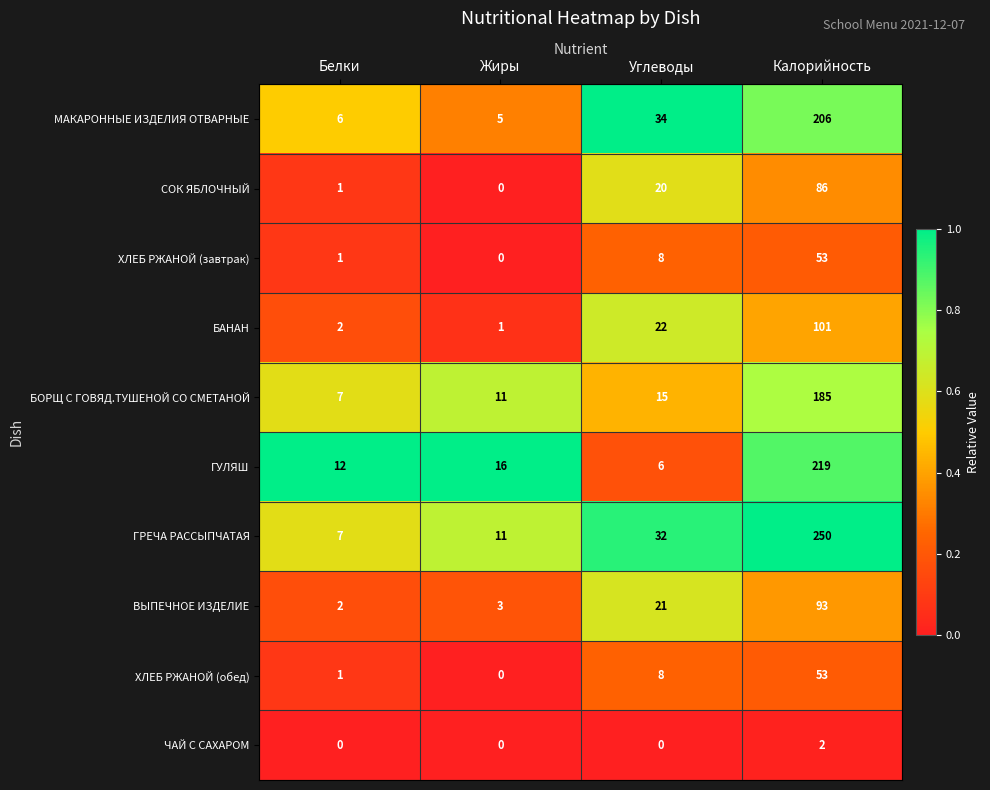

Between Жиры and Углеводы, which series saw the biggest shift?

МАКАРОННЫЕ ИЗДЕЛИЯ ОТВАРНЫЕ